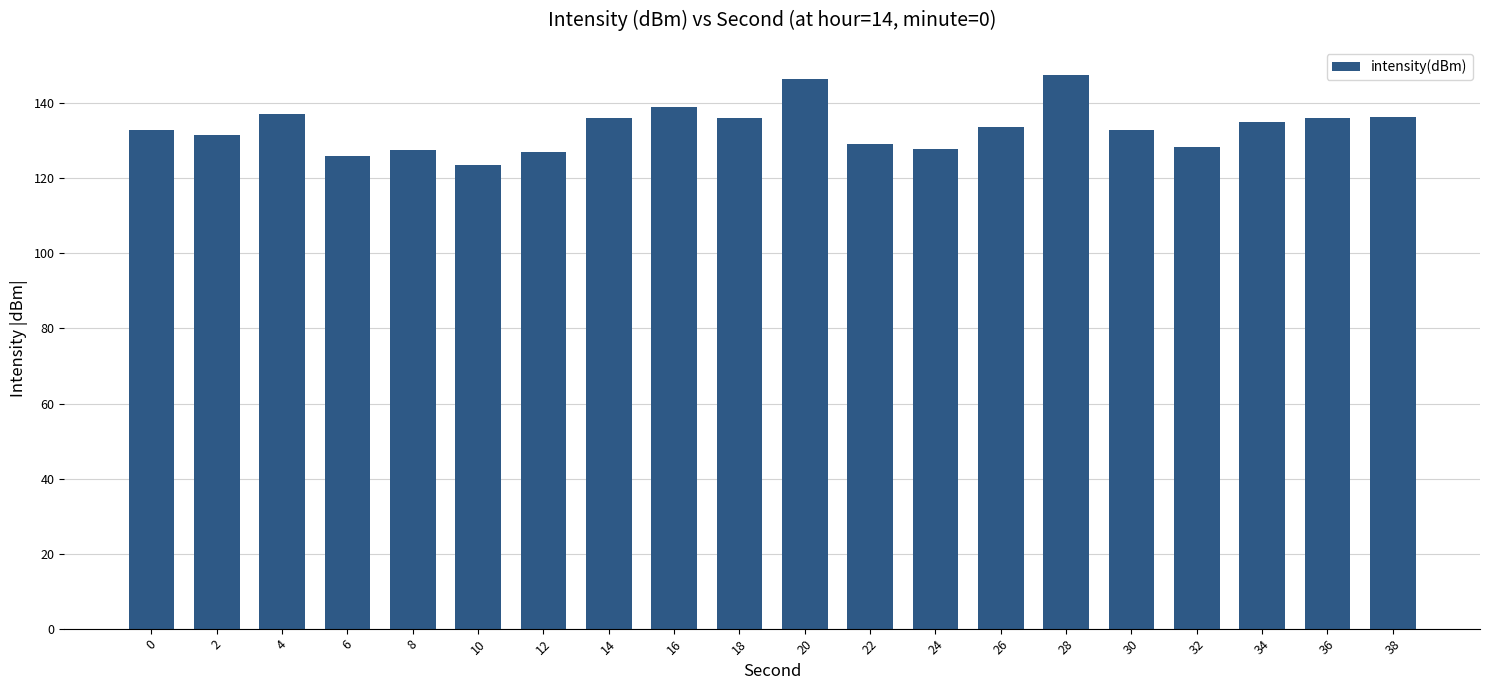

What is the difference between the second highest and minimum values?

22.9